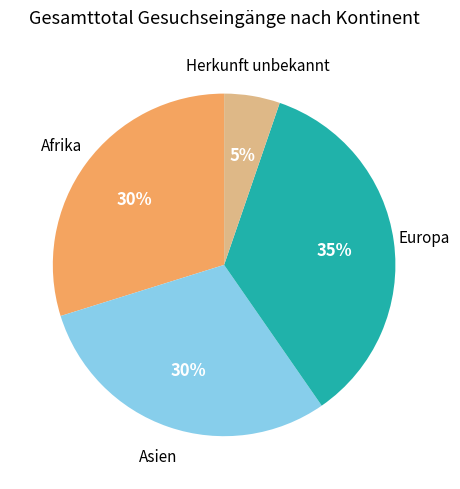

Is there a majority slice in this chart?

No